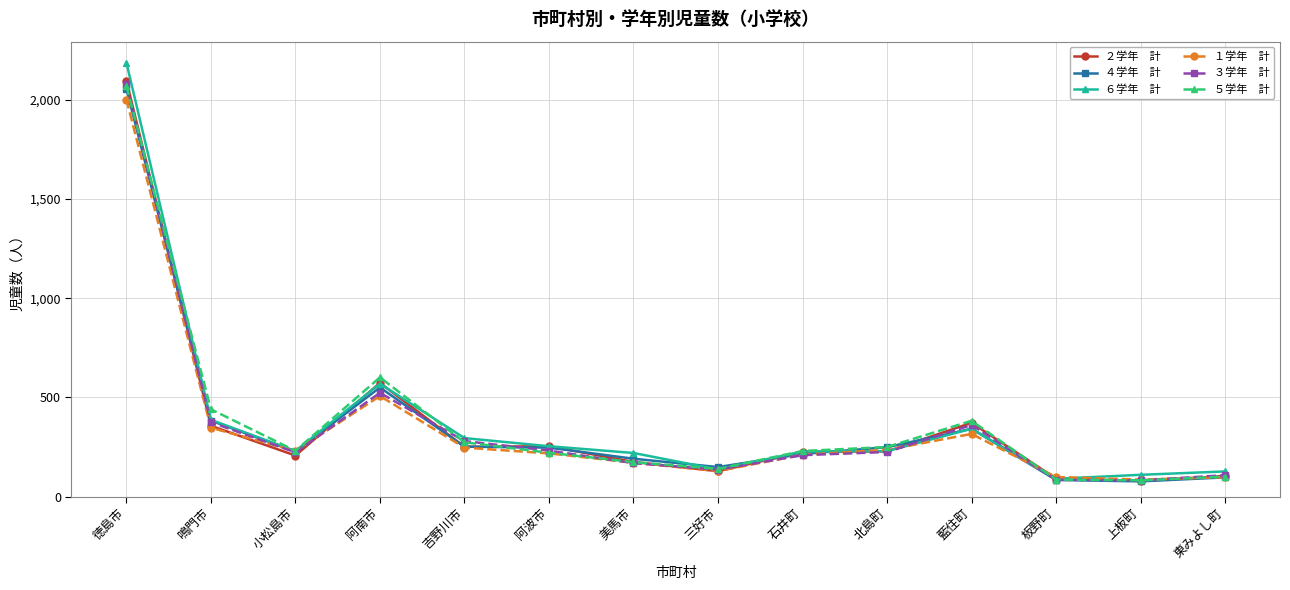

Which category has the highest value across all series?

徳島市